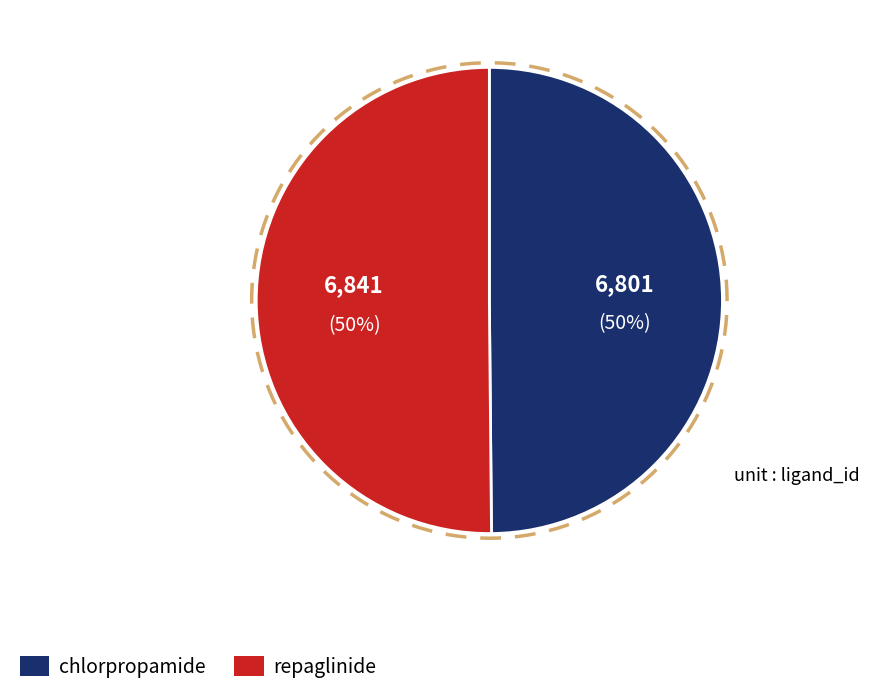

Count the number of slices in the pie.

2